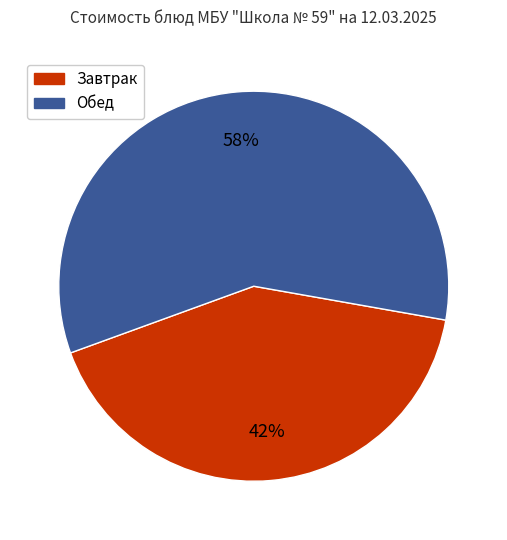

Does any single category account for the majority?

Yes